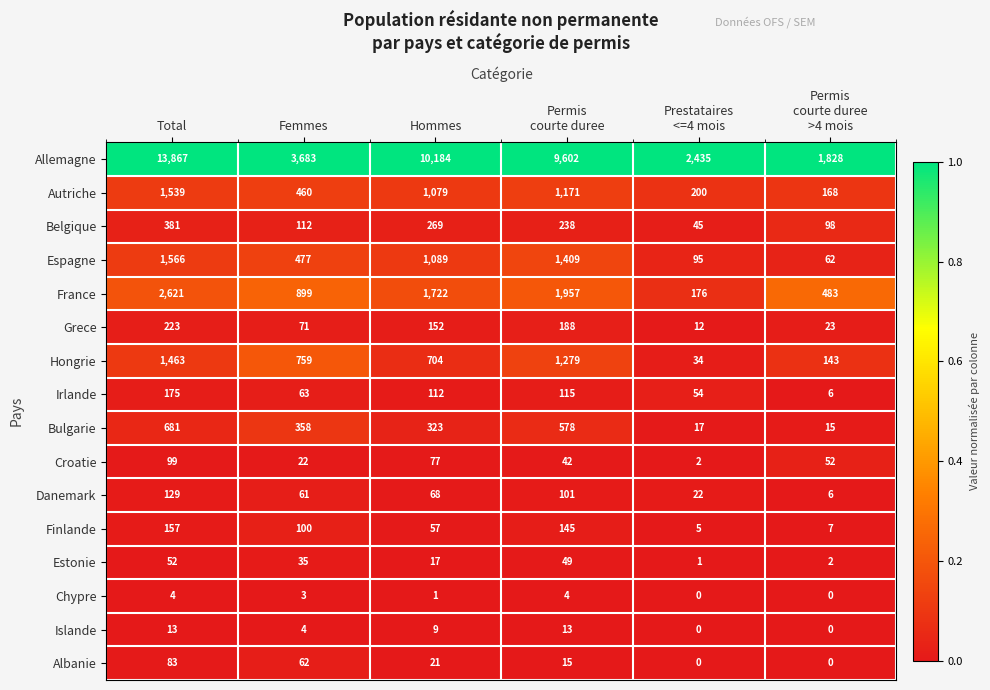

What is the sum of the Islande values at Hommes and Total?

22